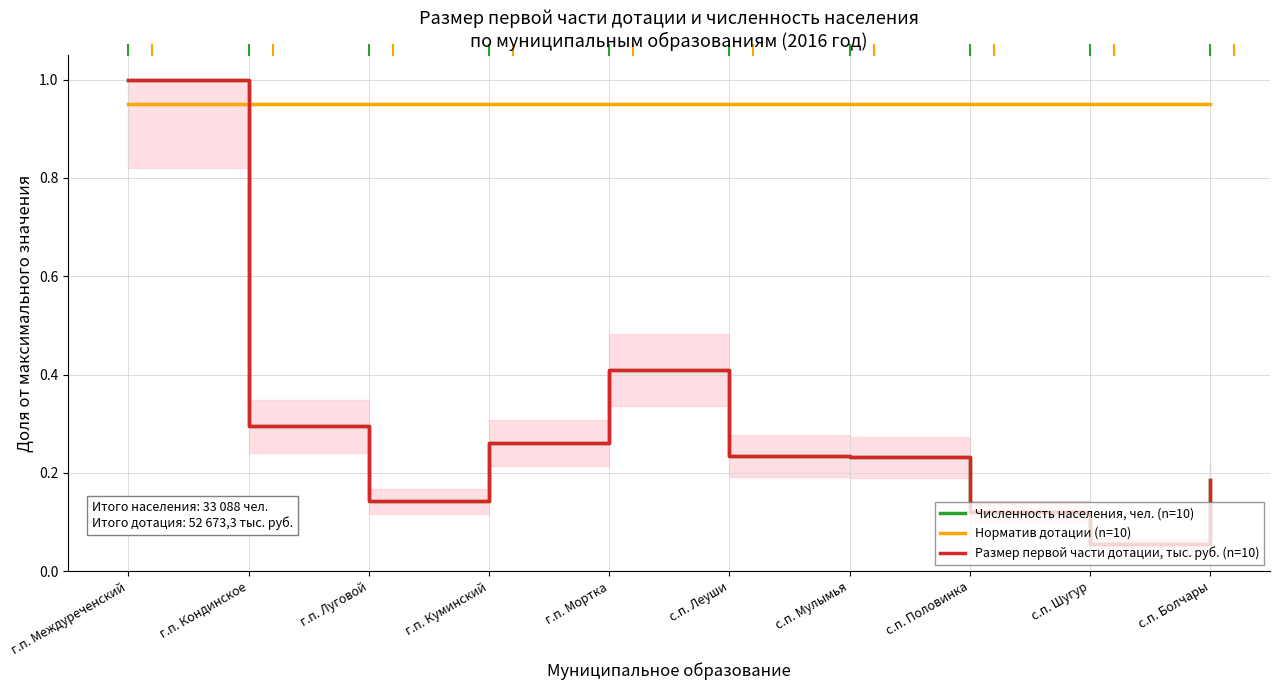

The Численность населения, чел. (n=10) series shows 0.1 at с.п. Болчары. True or false?

False